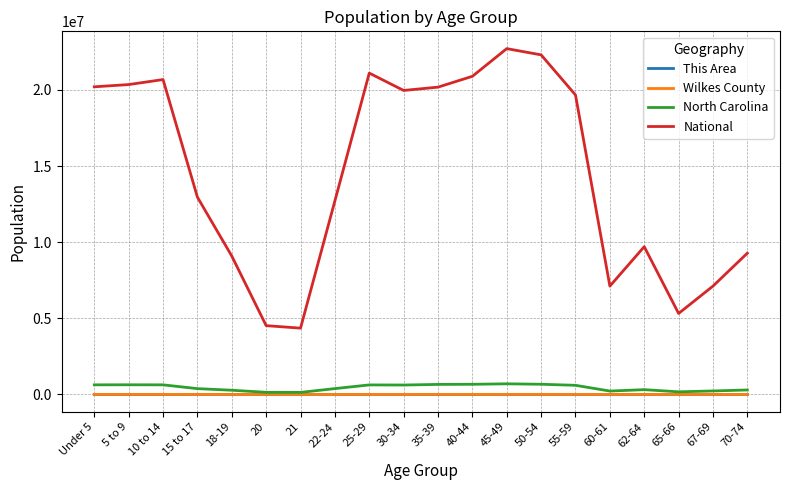

True or false: National has a value of 14893765 at 70-74.

False